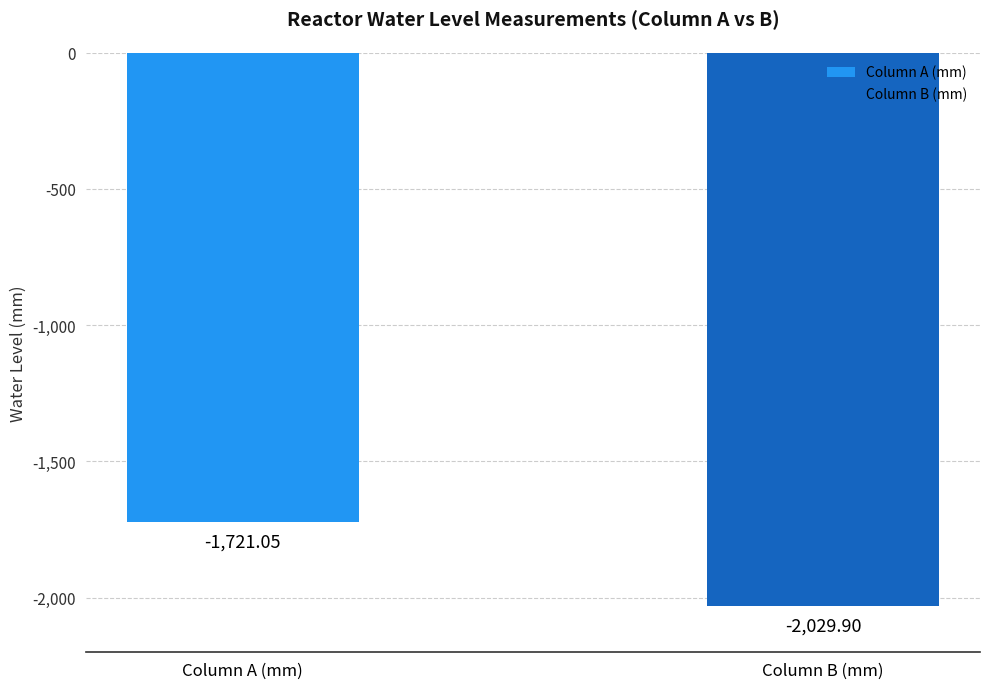

What are all the series names shown in the legend?

Column A (mm), Column B (mm)